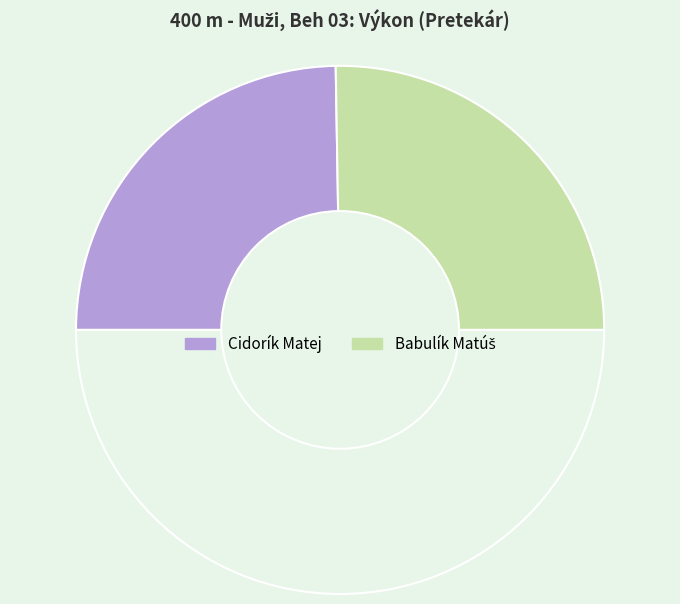

How many slices are in this pie chart?

3